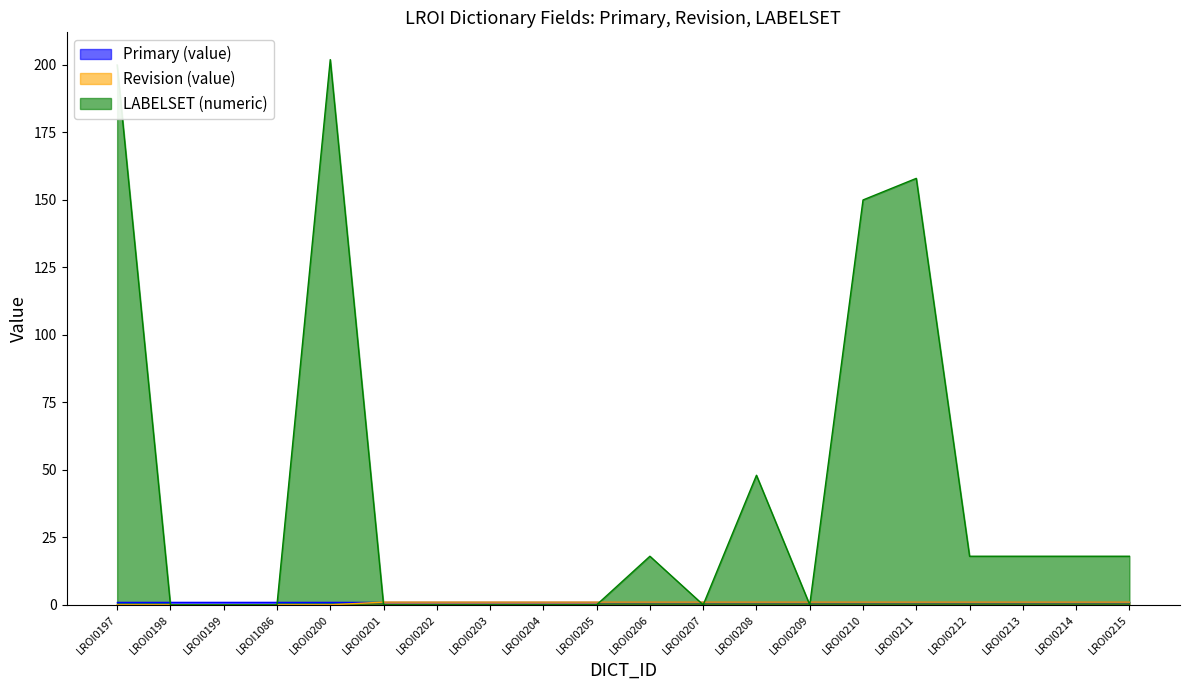

How many data points in LABELSET (numeric) are less than 18?

10